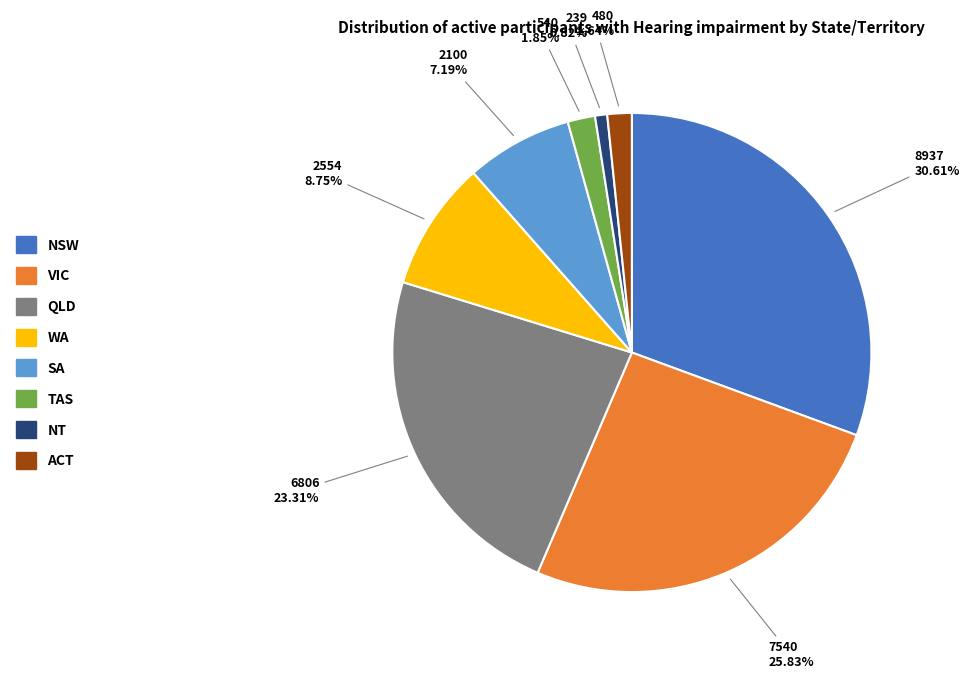

How many segments does this pie chart have?

8